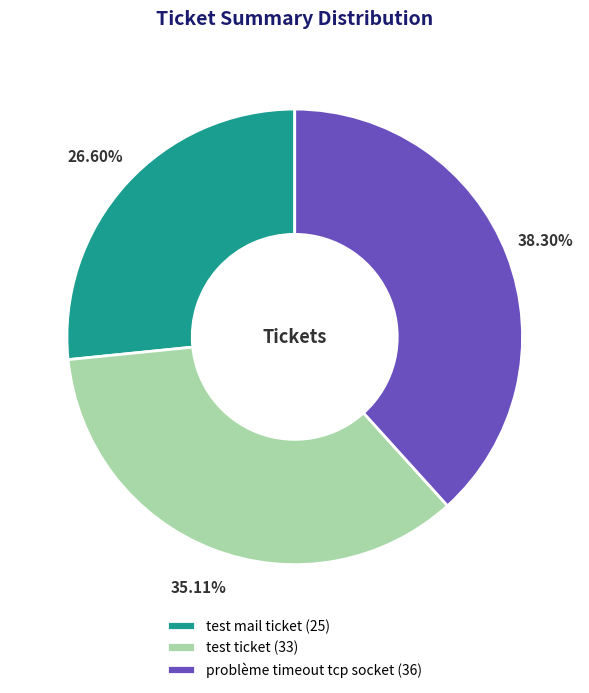

To the nearest percent, what portion does test mail ticket represent?

27%